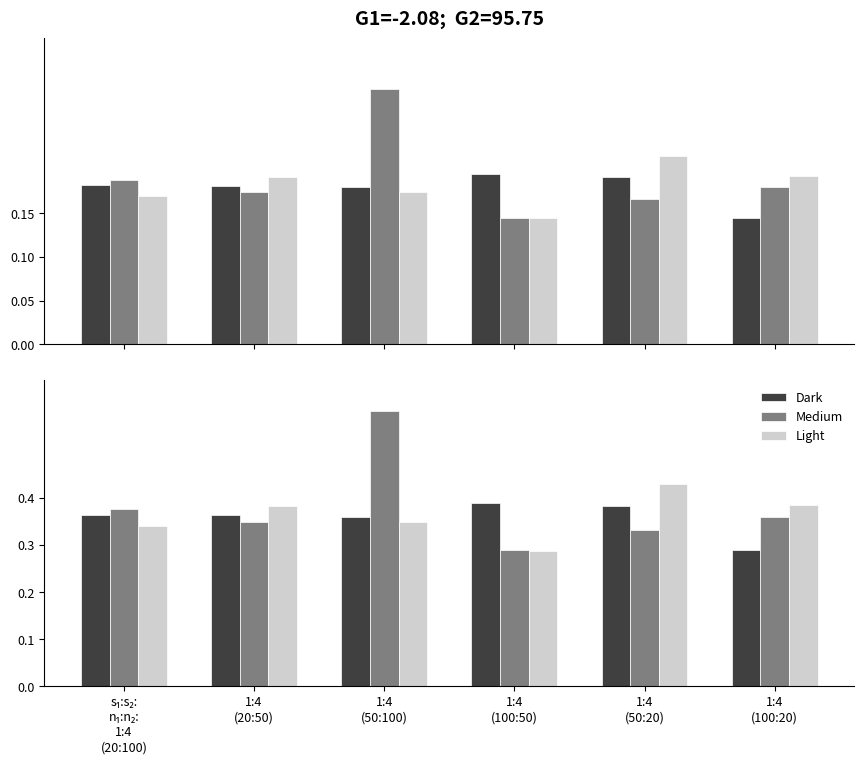

Reading left to right, extract all data points from this chart.

Dark: s₁:s₂:
n₁:n₂:
1:4
(20:100)=0.4	1:4
(20:50)=0.4	1:4
(50:100)=0.4	1:4
(100:50)=0.4	1:4
(50:20)=0.4	1:4
(100:20)=0.3
Medium: s₁:s₂:
n₁:n₂:
1:4
(20:100)=0.4	1:4
(20:50)=0.3	1:4
(50:100)=0.6	1:4
(100:50)=0.3	1:4
(50:20)=0.3	1:4
(100:20)=0.4
Light: s₁:s₂:
n₁:n₂:
1:4
(20:100)=0.3	1:4
(20:50)=0.4	1:4
(50:100)=0.3	1:4
(100:50)=0.3	1:4
(50:20)=0.4	1:4
(100:20)=0.4